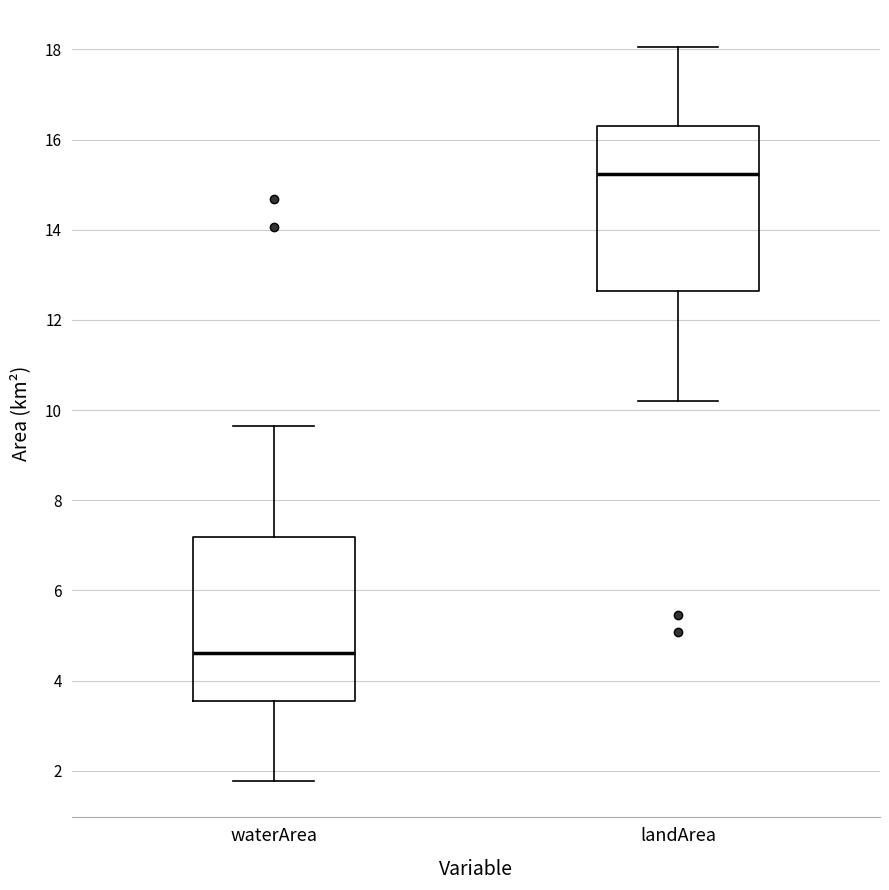

Reading left to right, read every box against the y-axis: the position of its median line, the range the box covers, and the ends of its whiskers. The values are not printed on the chart, so give them approximately, as read against the axis.

waterArea: median 4.6, box 3.6 to 7.2, whiskers 1.8 to 9.6
landArea: median 15.2, box 12.6 to 16.2, whiskers 10.2 to 18.0